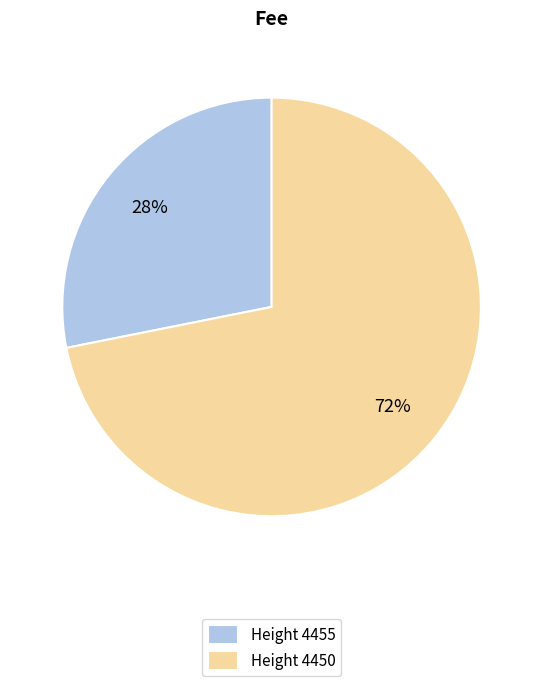

Which slice is the largest?

Height 4450